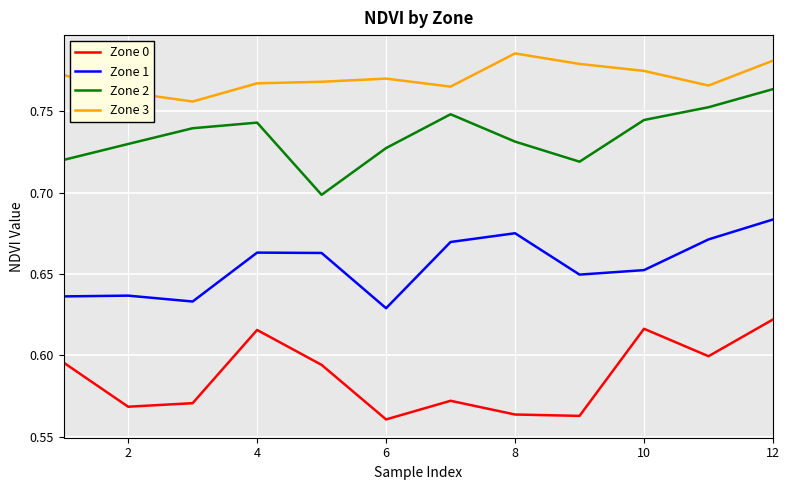

What are all the series names shown in the legend?

Zone 0, Zone 1, Zone 2, Zone 3